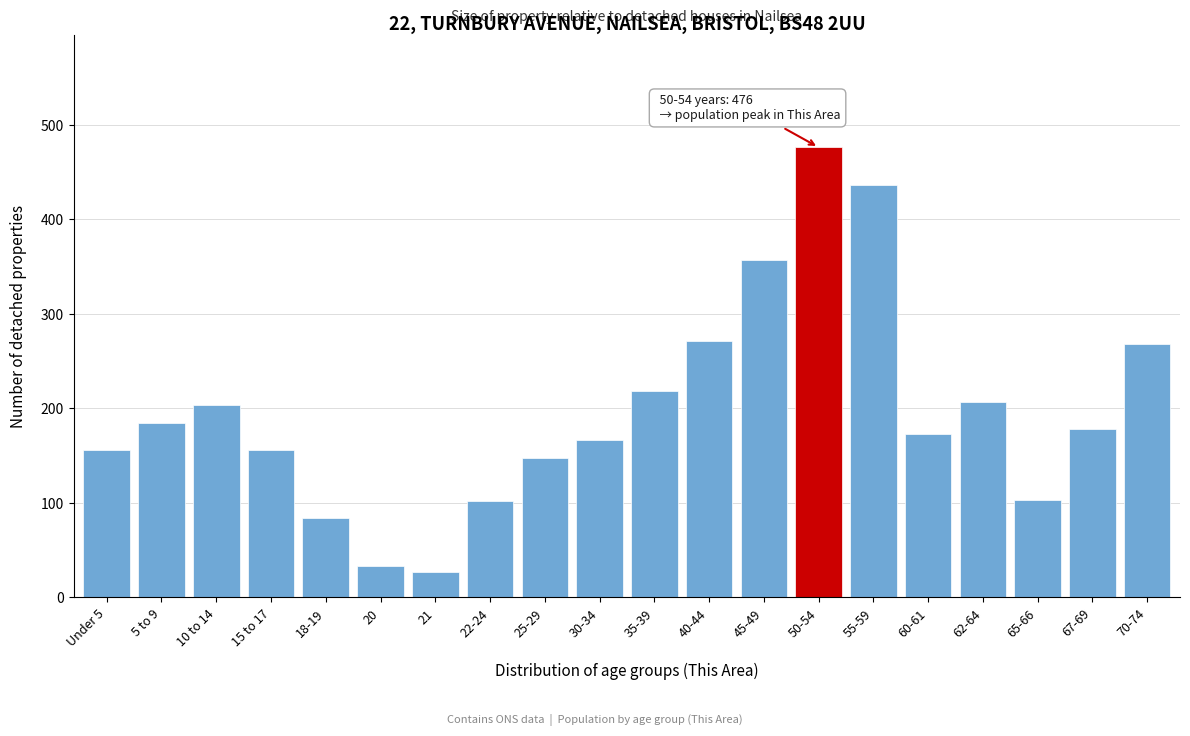

What is the label of the 1st bar from the right?

70-74